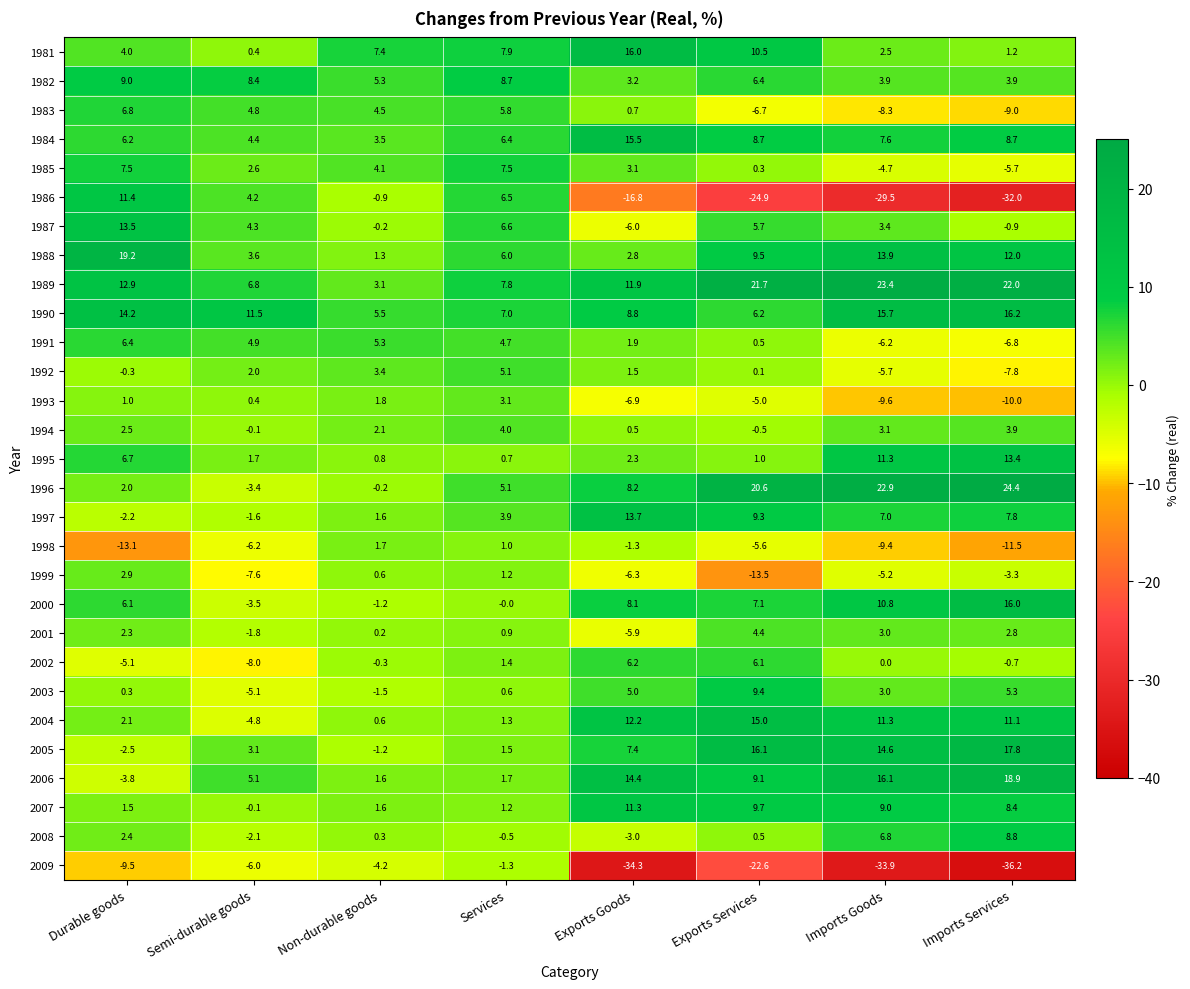

Between Non-durable goods and Imports Goods, which series saw the biggest shift?

2009